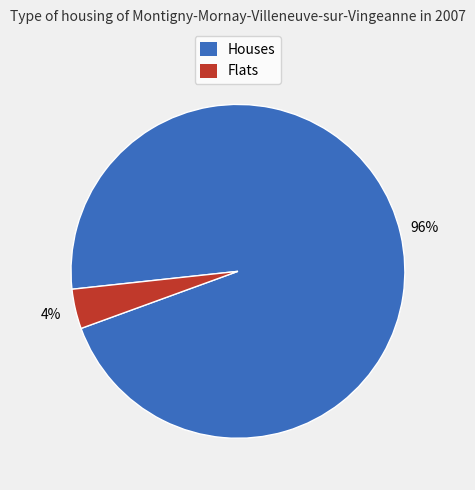

To the nearest percent, what is the average slice percentage?

50%